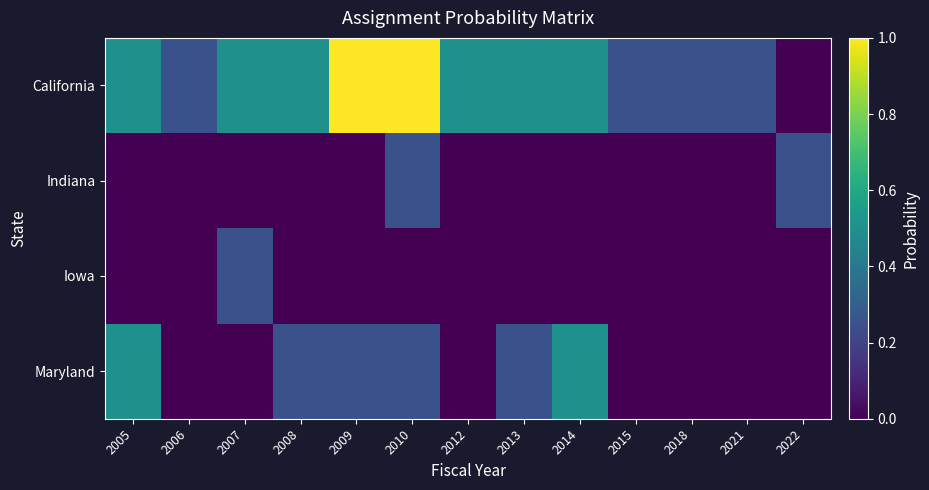

What is the total value across all series at 2014?

1.0